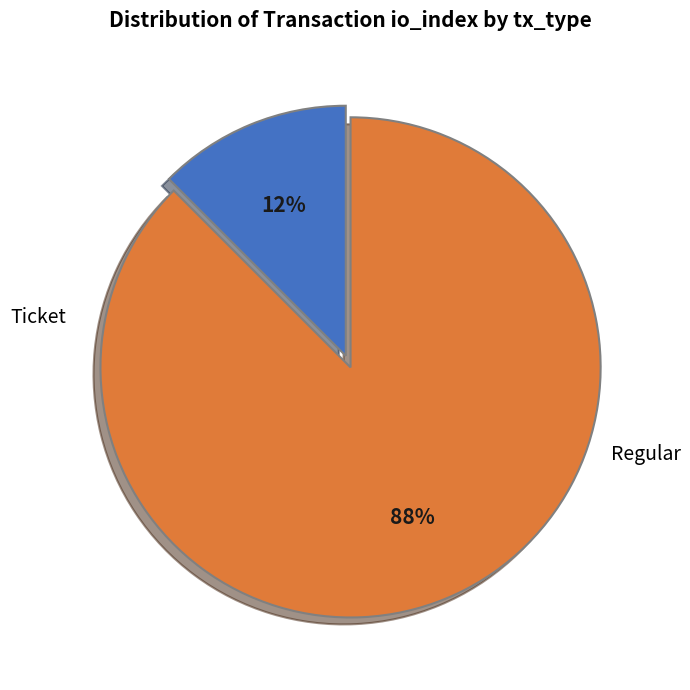

Is there any slice that represents more than half of the pie?

Yes